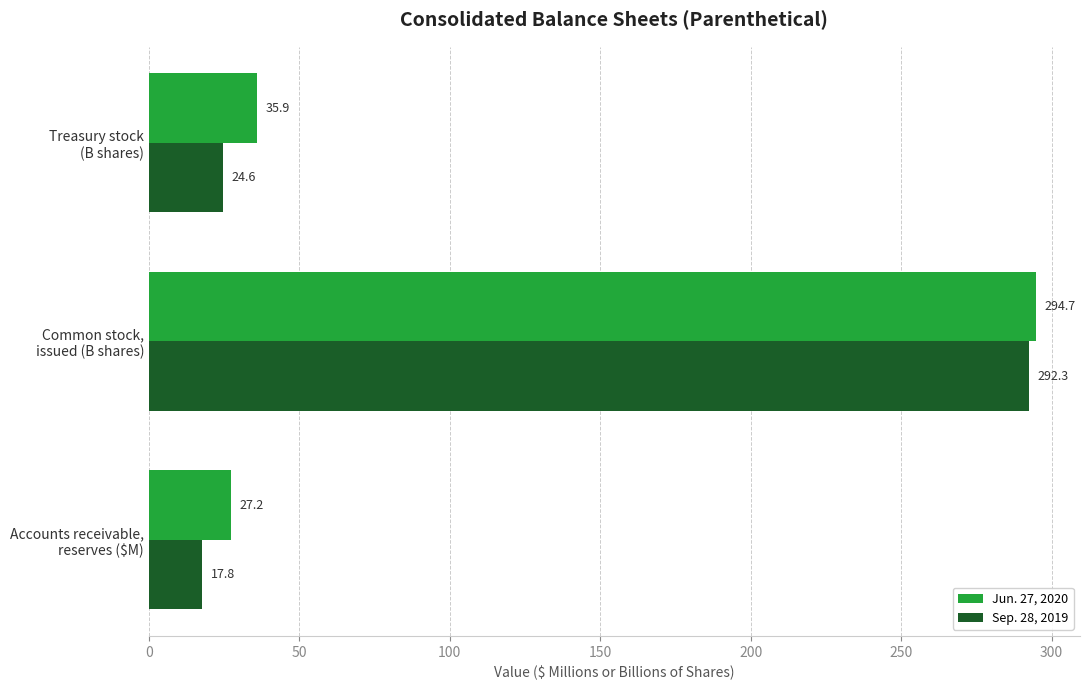

What is the difference between the second highest and minimum values in the Sep. 28, 2019 series?

6.8